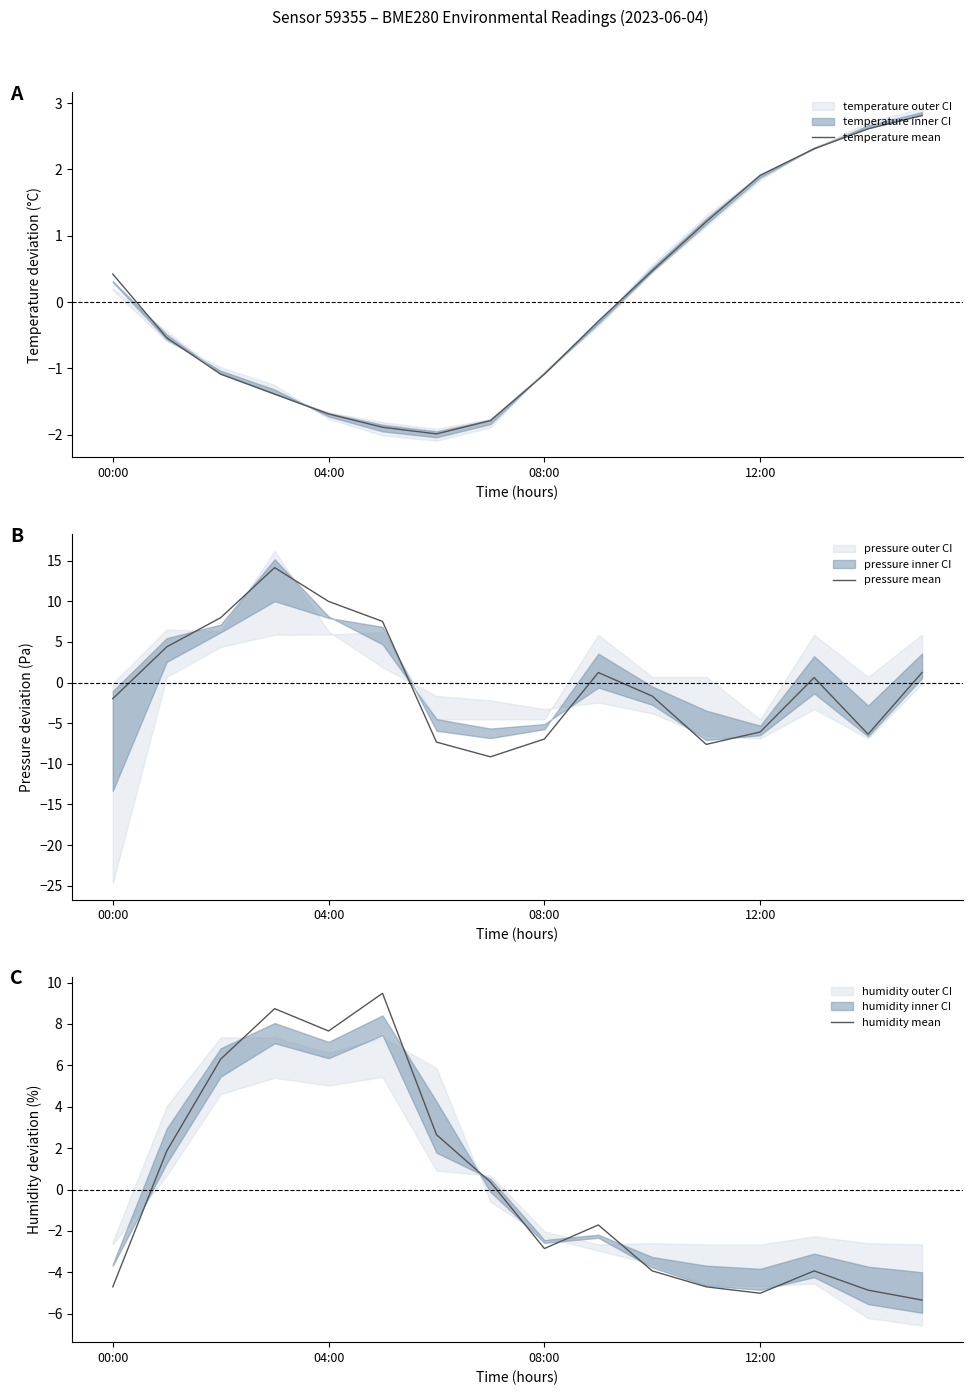

Is it true that temperature mean equals 4.6 at 14?

False